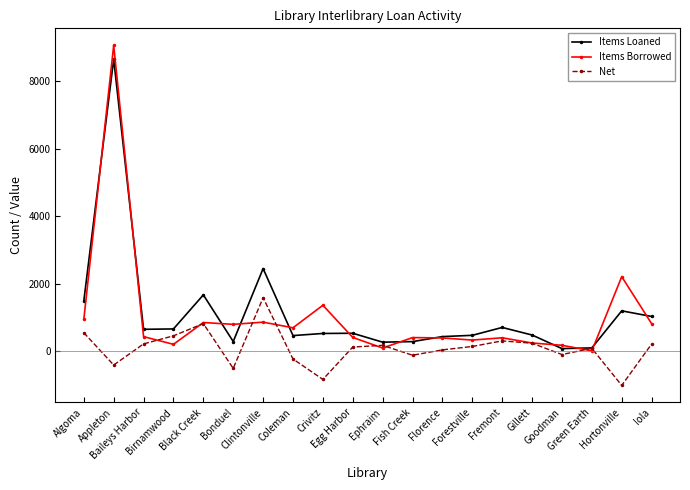

At which label does Items Loaned first exceed 532?

Algoma